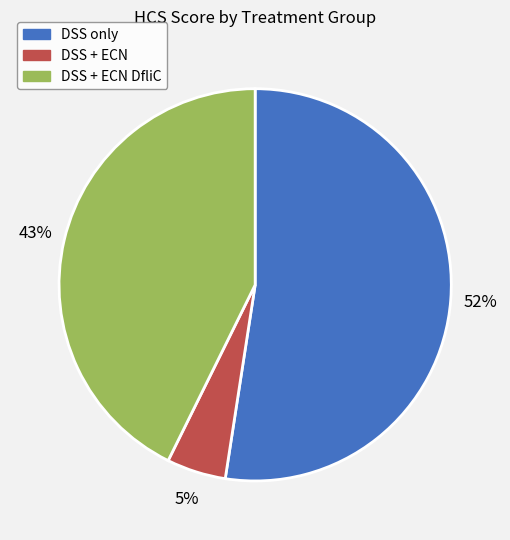

Do DSS only and DSS + ECN DfliC together represent more than half of the pie?

Yes